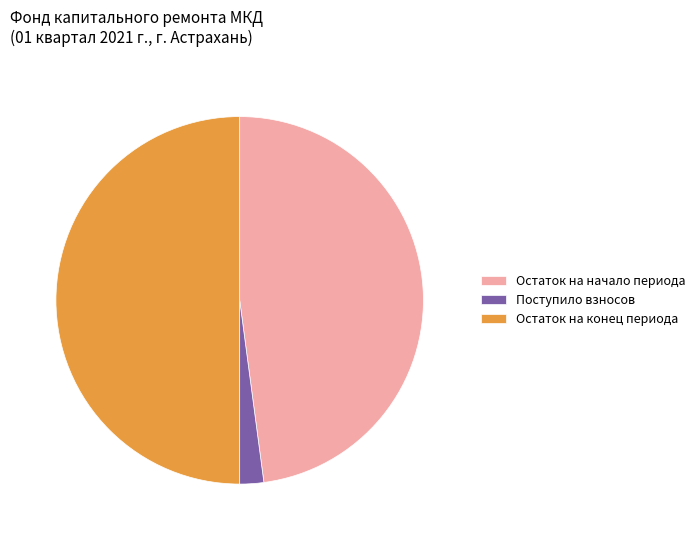

Count the number of slices in the pie.

3